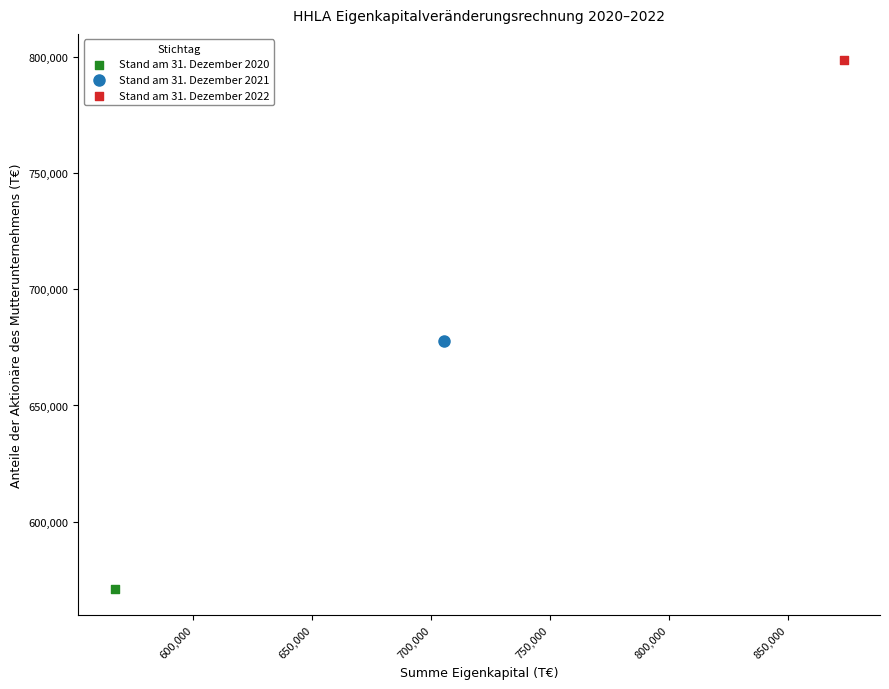

What are all the series names shown in the legend?

Stand am 31. Dezember 2020, Stand am 31. Dezember 2021, Stand am 31. Dezember 2022